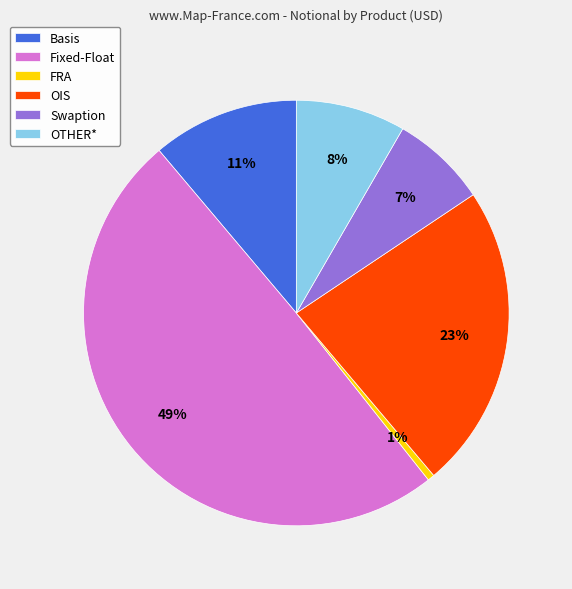

Is it true that OIS is 16% of the pie?

False